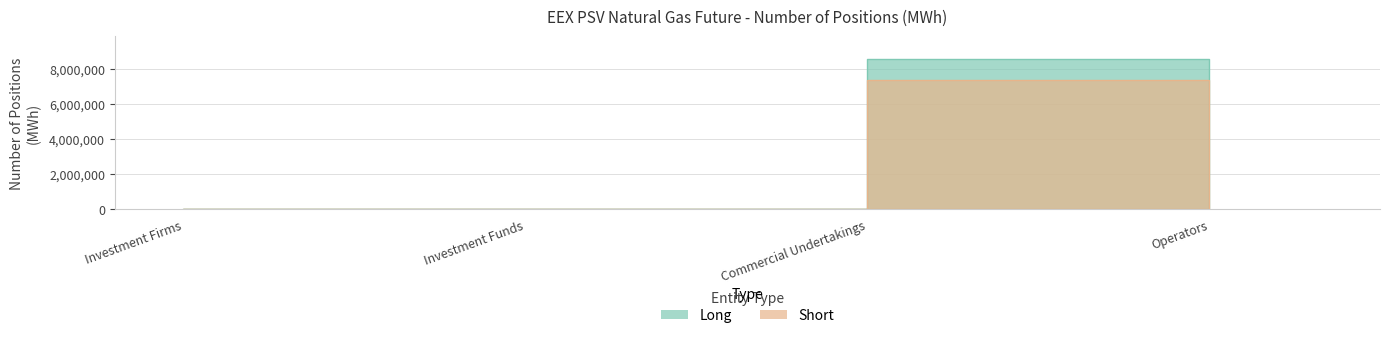

What is the label of the 3rd point from the right?

Investment Funds